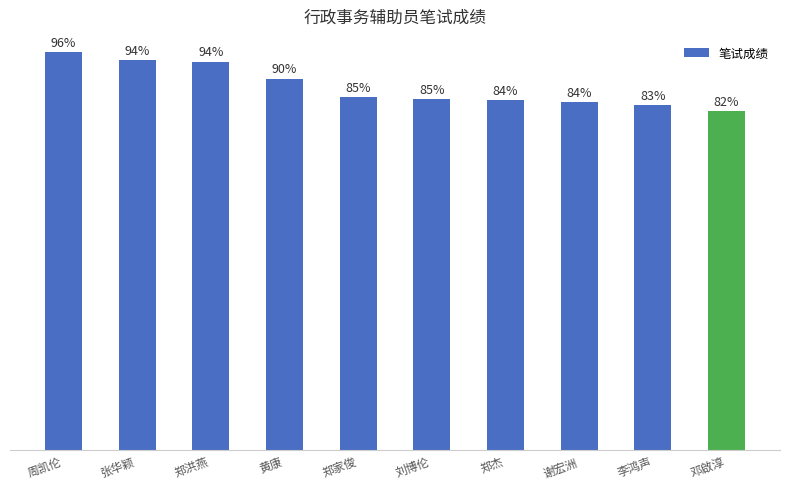

At which label is the value closest to 88?

黄康